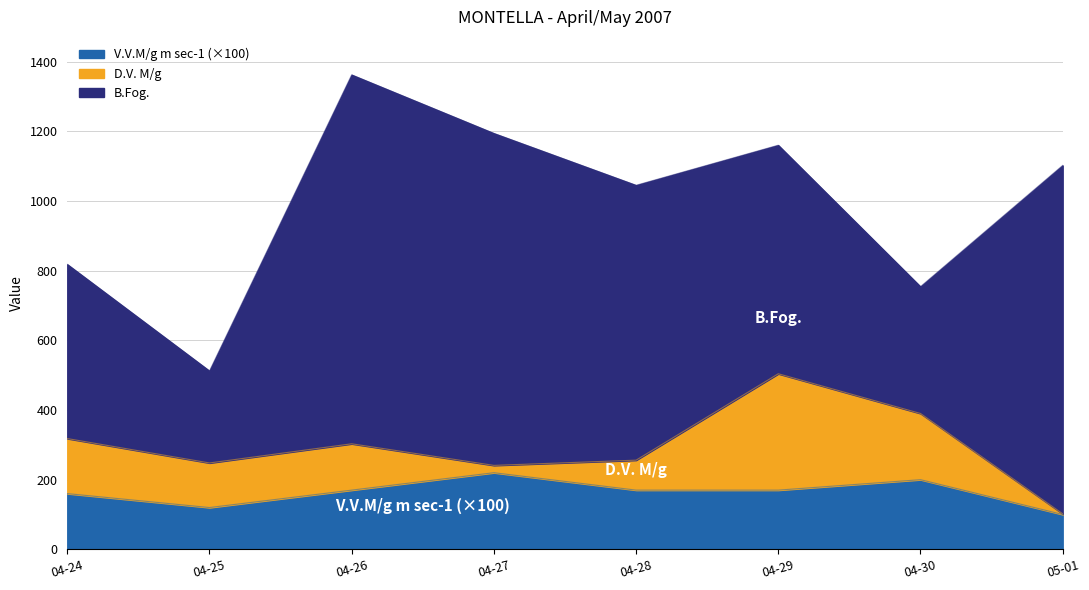

At which label does D.V. M/g first exceed 133?

2007-04-24